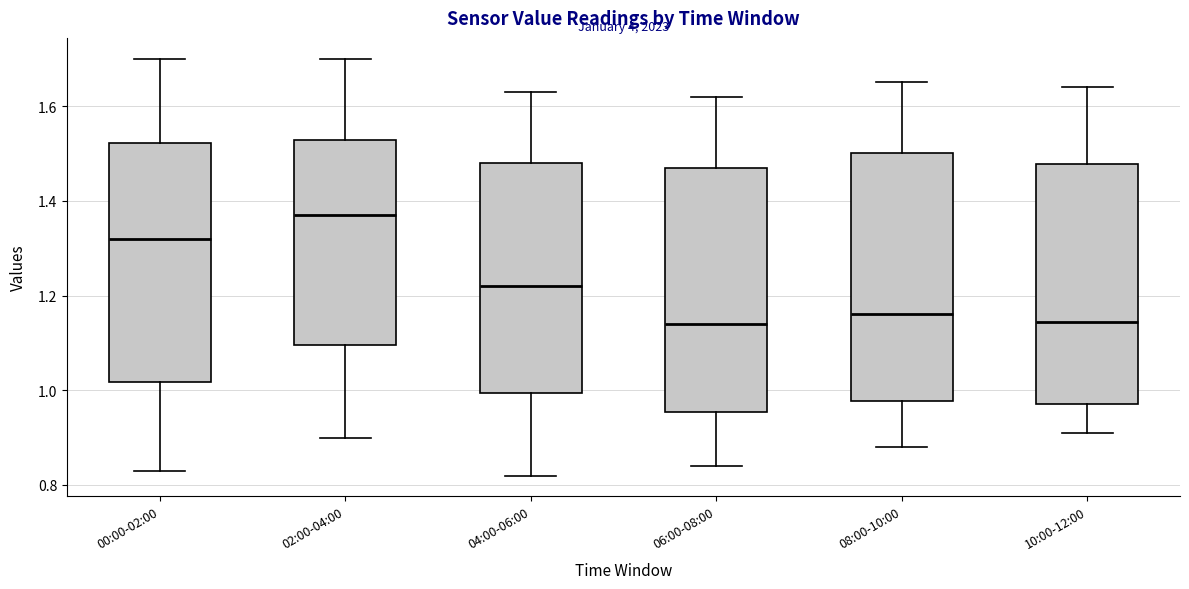

Reading left to right, read every box against the y-axis: the position of its median line, the range the box covers, and the ends of its whiskers. The values are not printed on the chart, so give them approximately, as read against the axis.

00:00-02:00: median 1.32, box 1.02 to 1.52, whiskers 0.84 to 1.70
02:00-04:00: median 1.38, box 1.10 to 1.52, whiskers 0.90 to 1.70
04:00-06:00: median 1.22, box 1.00 to 1.48, whiskers 0.82 to 1.64
06:00-08:00: median 1.14, box 0.96 to 1.48, whiskers 0.84 to 1.62
08:00-10:00: median 1.16, box 0.98 to 1.50, whiskers 0.88 to 1.66
10:00-12:00: median 1.14, box 0.98 to 1.48, whiskers 0.92 to 1.64